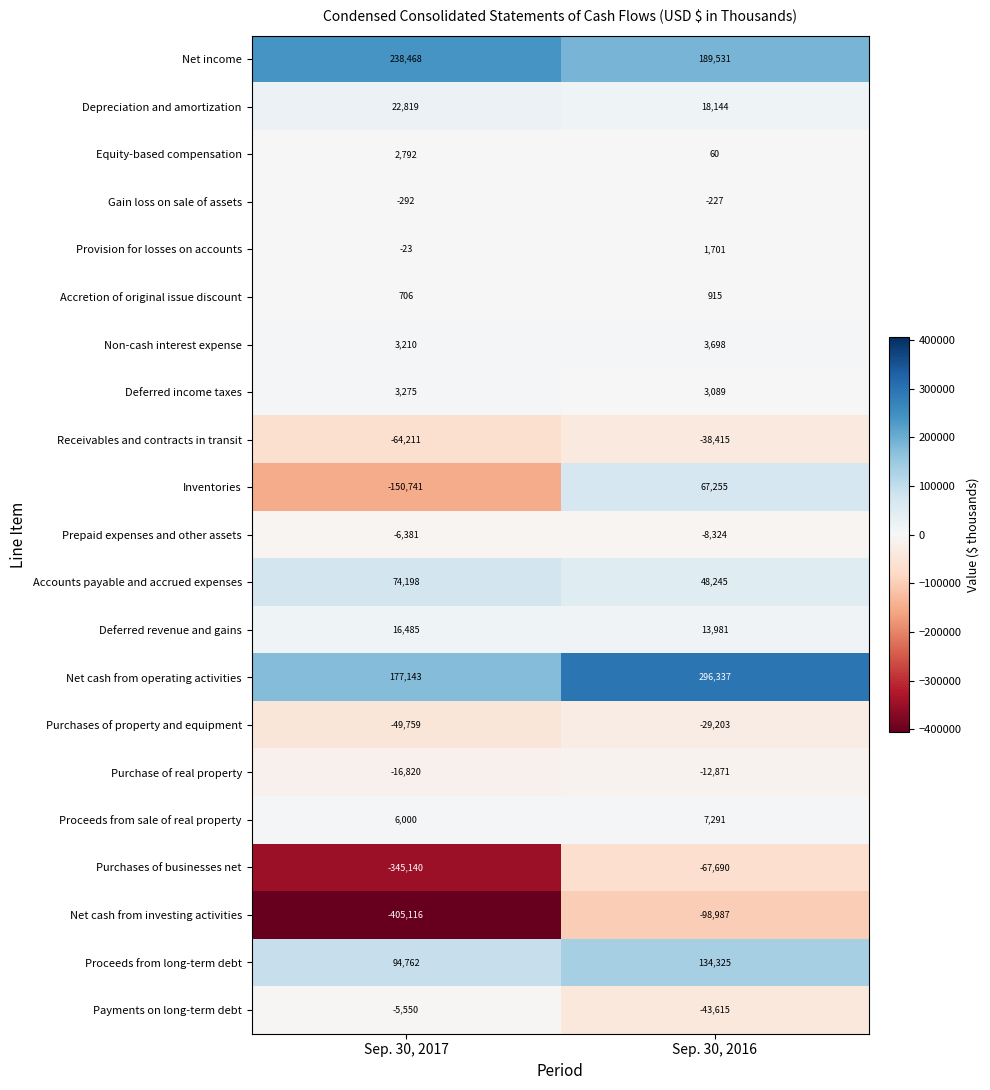

Which label corresponds to the smallest value in the chart?

Sep. 30, 2017